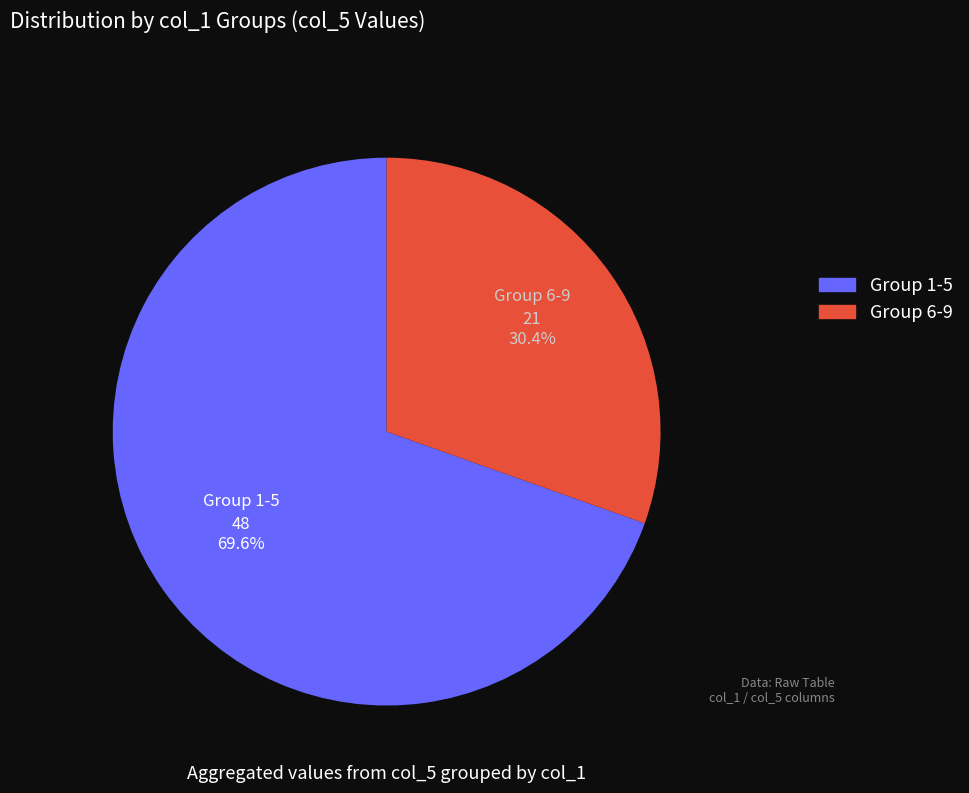

What is the majority slice?

Group 1-5